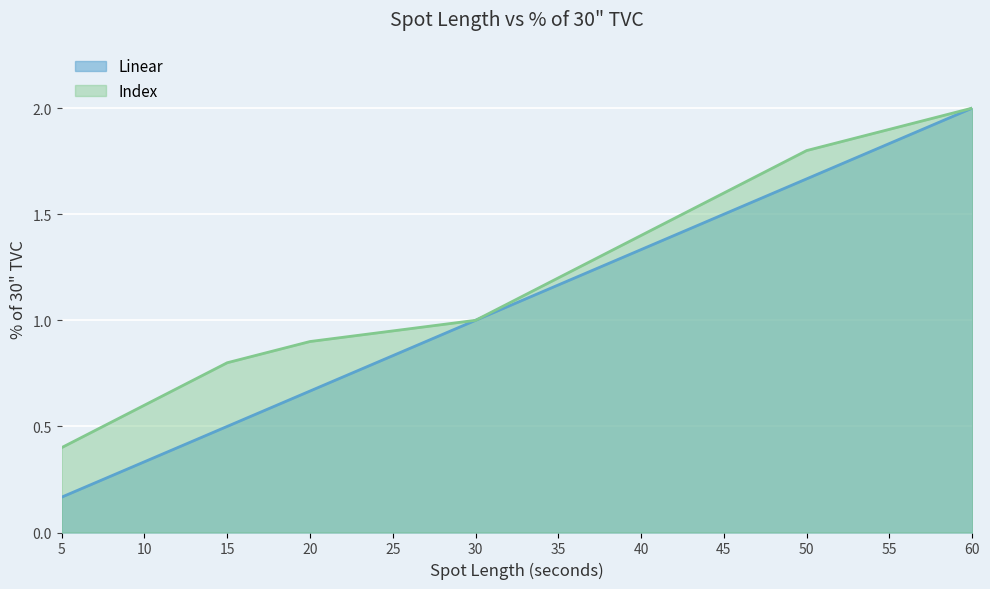

The value of Linear at 25 is 0.8. True or false?

True